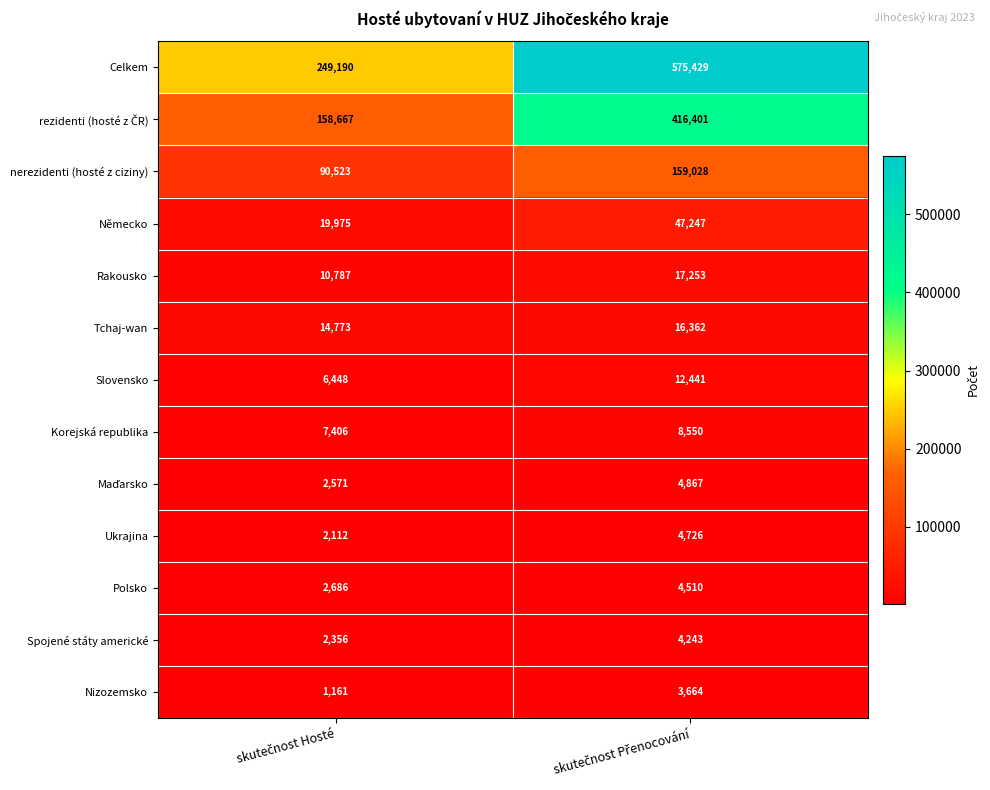

What is the greatest value displayed?

575429